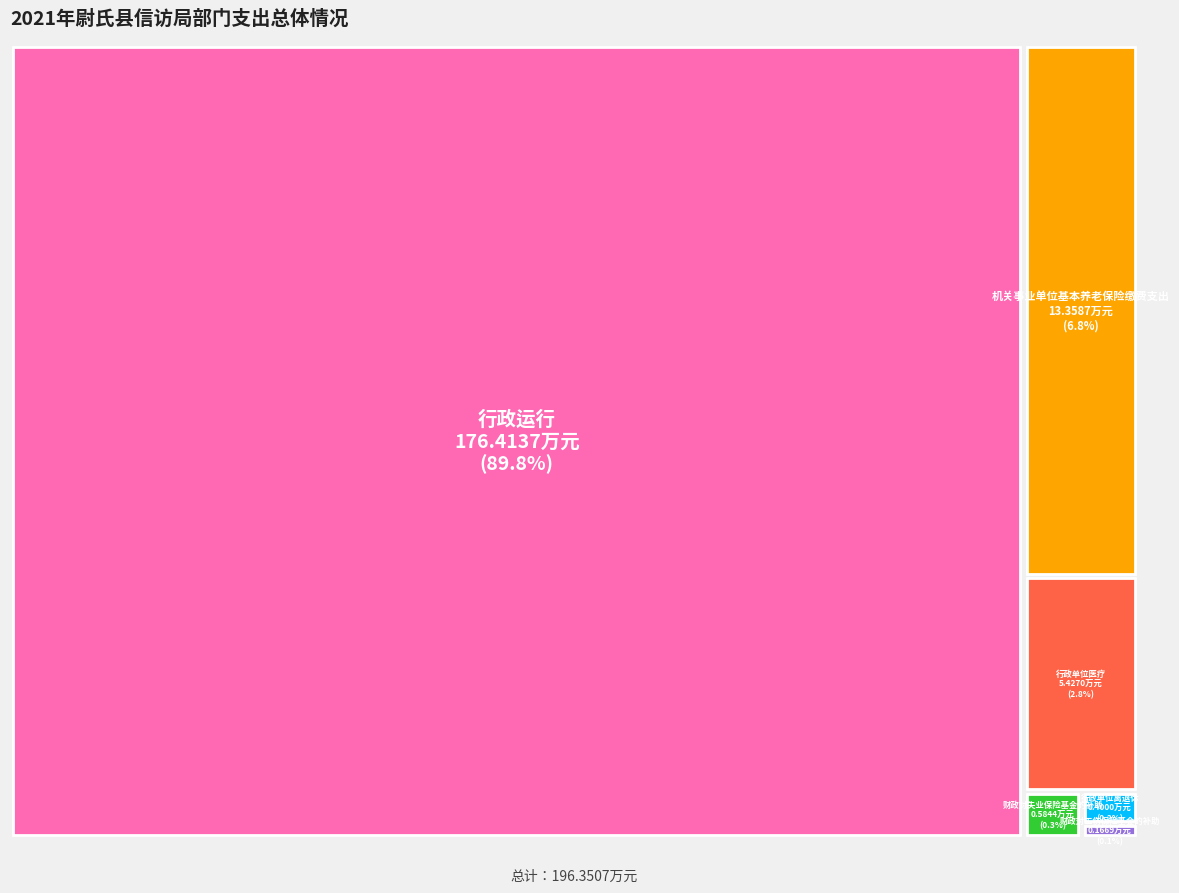

To the nearest percent, what is the difference between the largest and smallest slice percentages?

90%